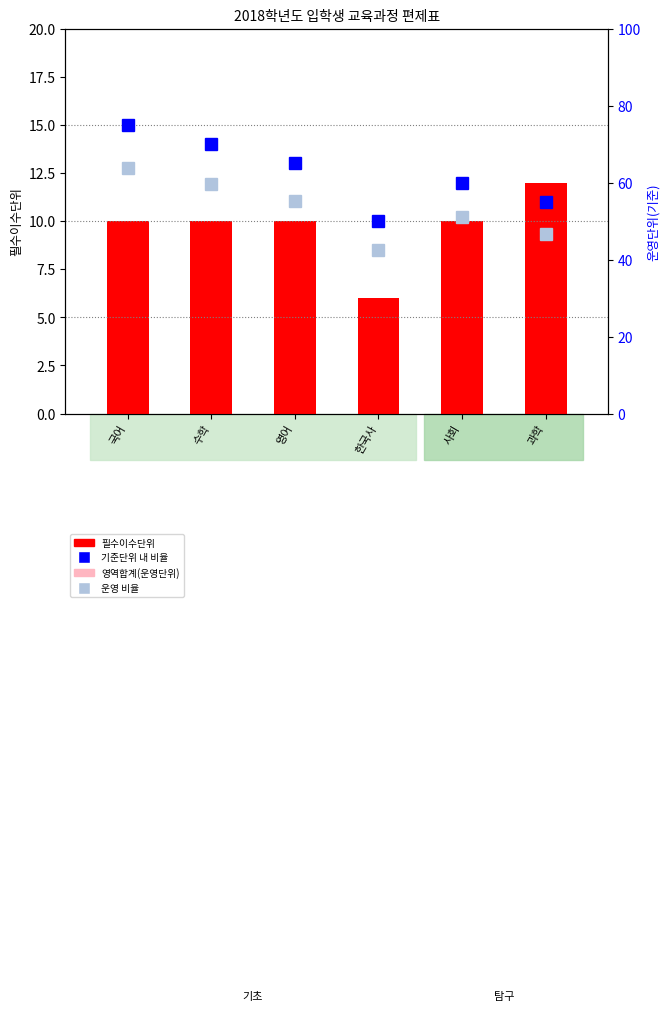

What is the label of the 4th bar from the right?

영어